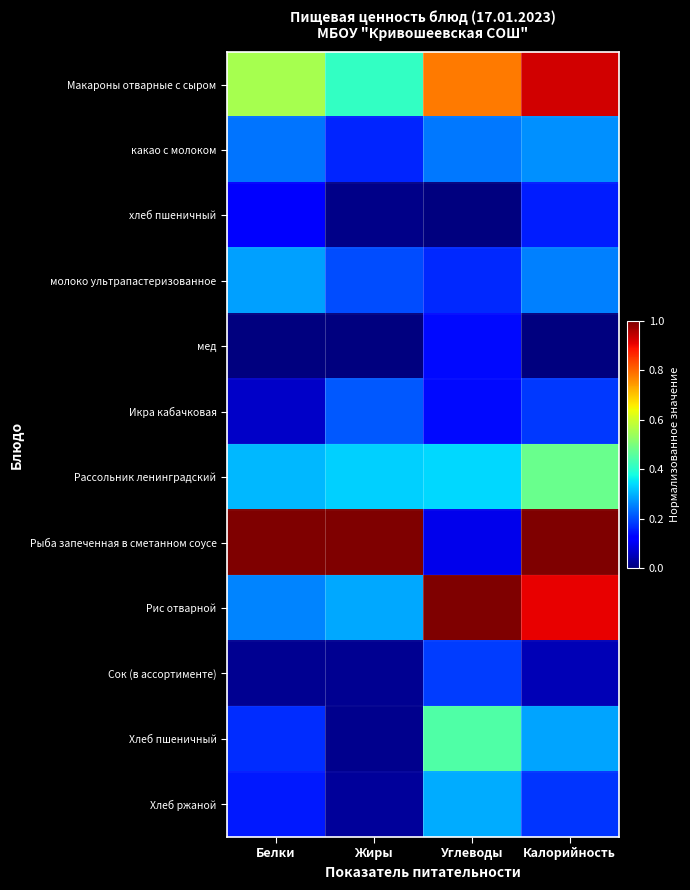

At Углеводы, list the series in order from smallest to largest.

хлеб пшеничный, Рыба запеченная в сметанном соусе, мед, Икра кабачковая, молоко ультрапастеризованное, Сок (в ассортименте), какао с молоком, Хлеб ржаной, Рассольник ленинградский, Хлеб пшеничный, Макароны отварные с сыром, Рис отварной